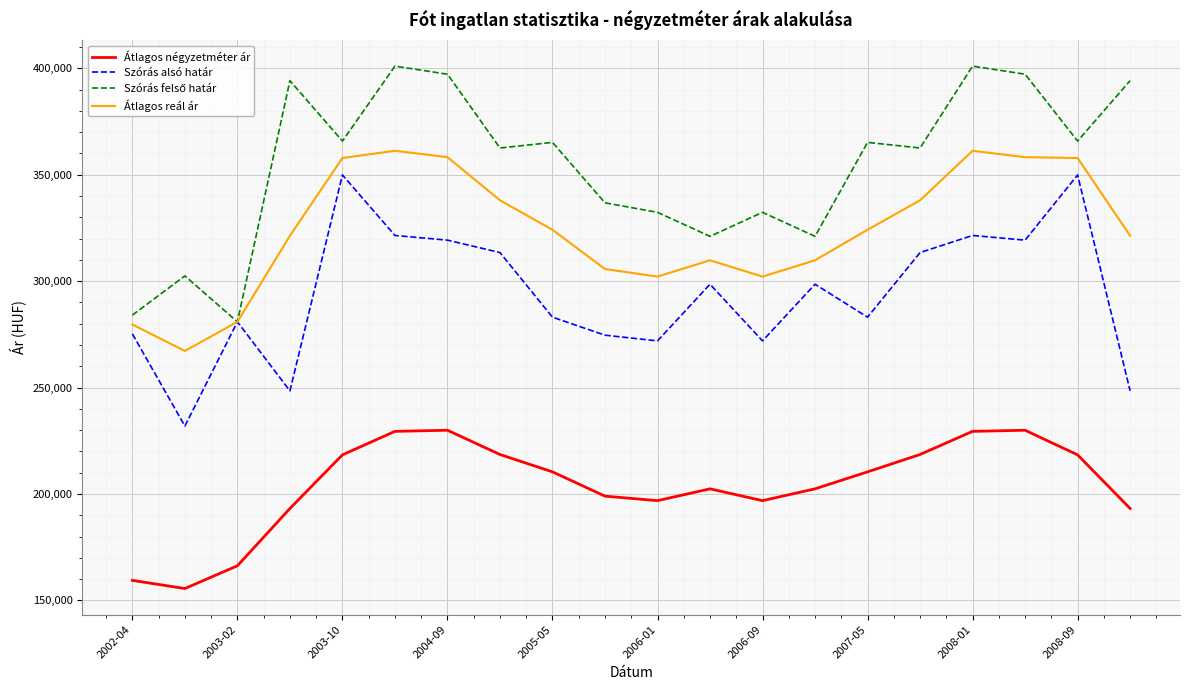

What is the greatest value displayed?

401053